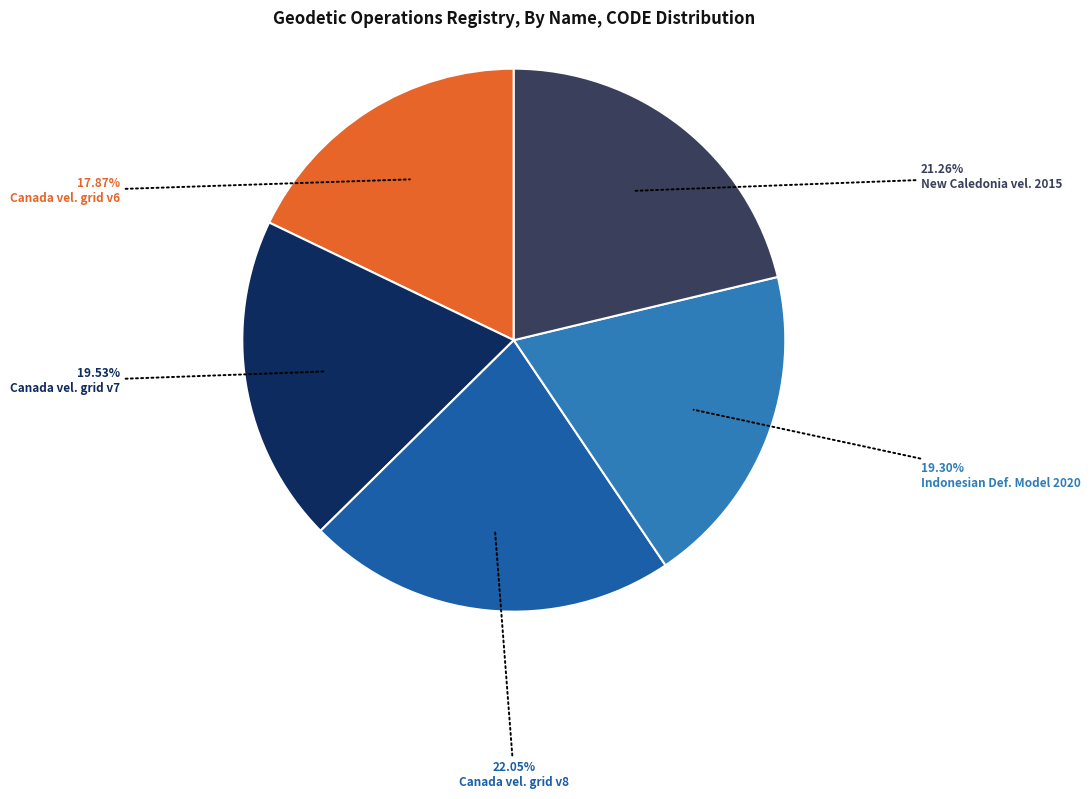

Count the number of slices in the pie.

5